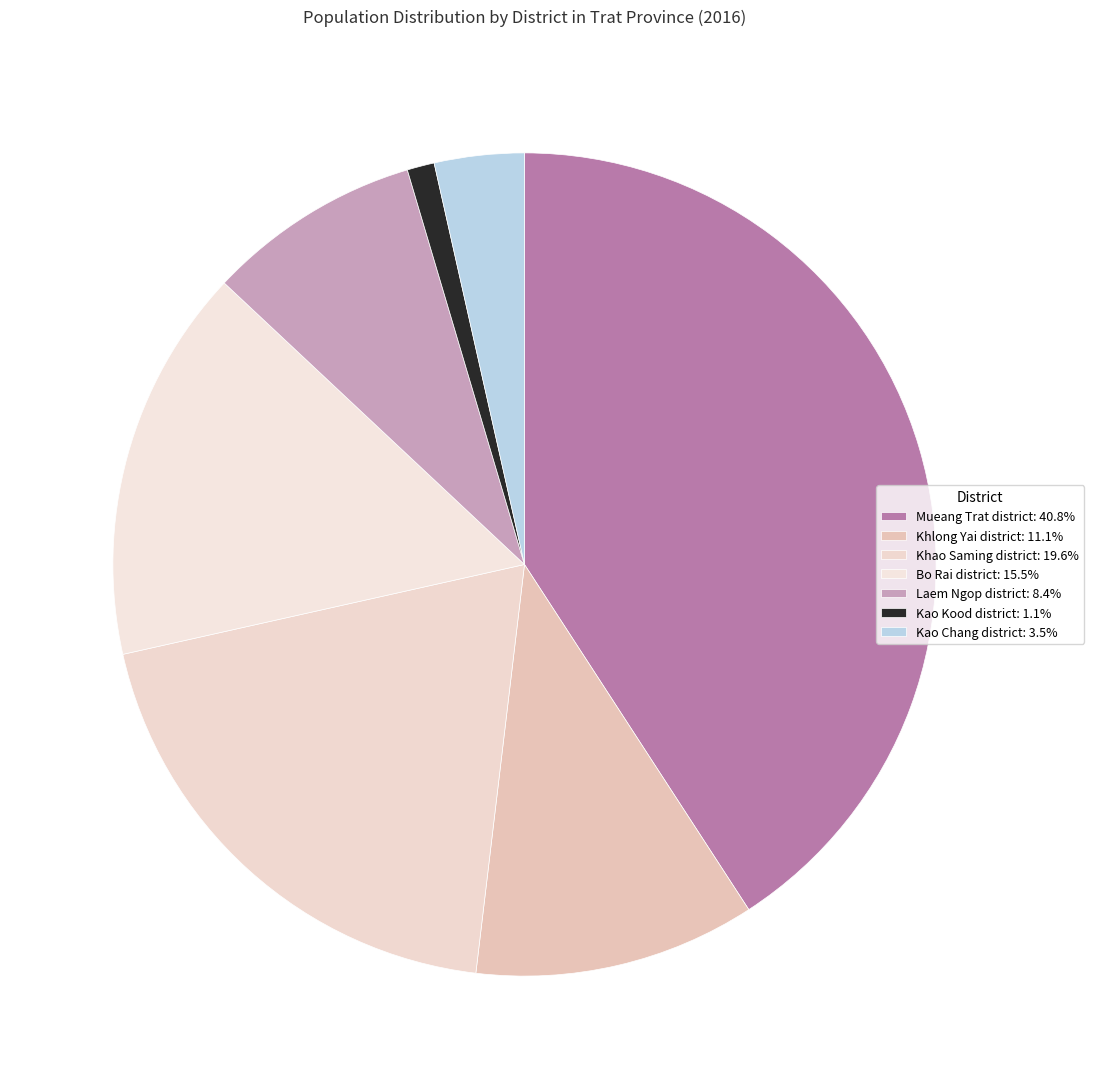

To the nearest percent, what percentage of the pie is Kao Kood district?

1%